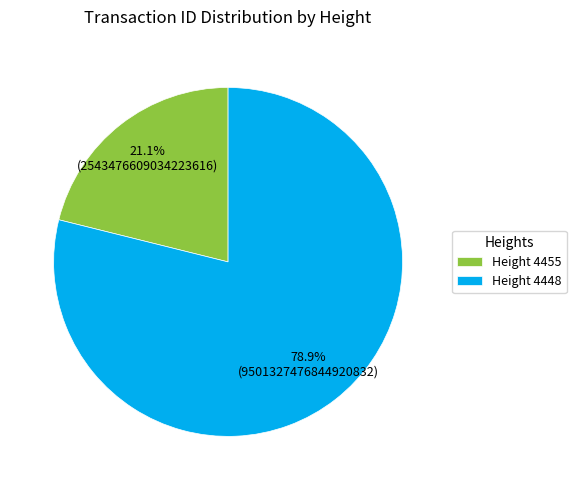

How many segments does this pie chart have?

2